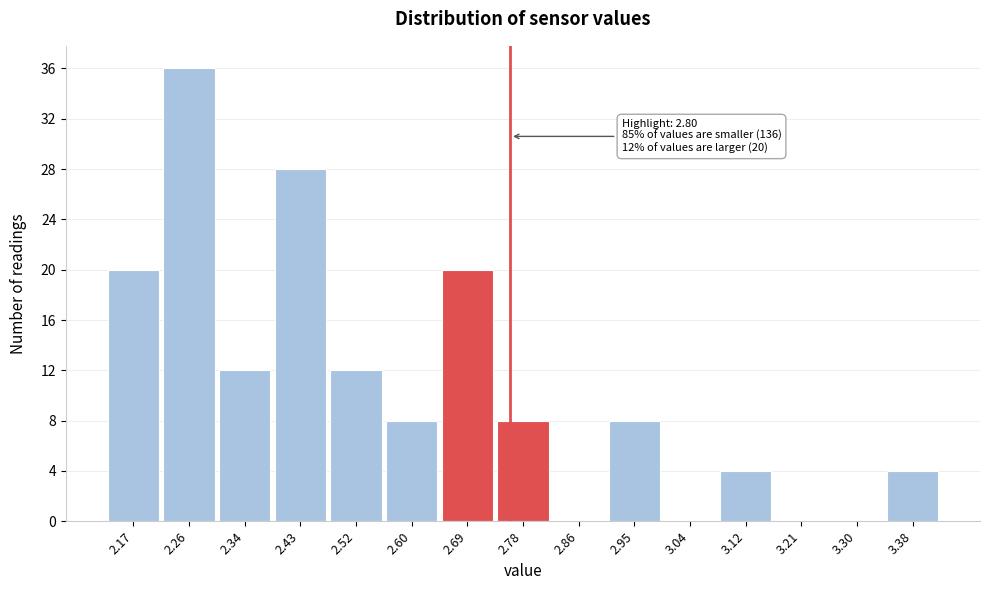

Reading left to right, what are all the values shown in this chart?

2.17=20	2.26=36	2.34=12	2.43=28	2.52=12	2.60=8	2.69=20	2.78=8	2.86=0	2.95=8	3.04=0	3.12=4	3.21=0	3.30=0	3.38=4